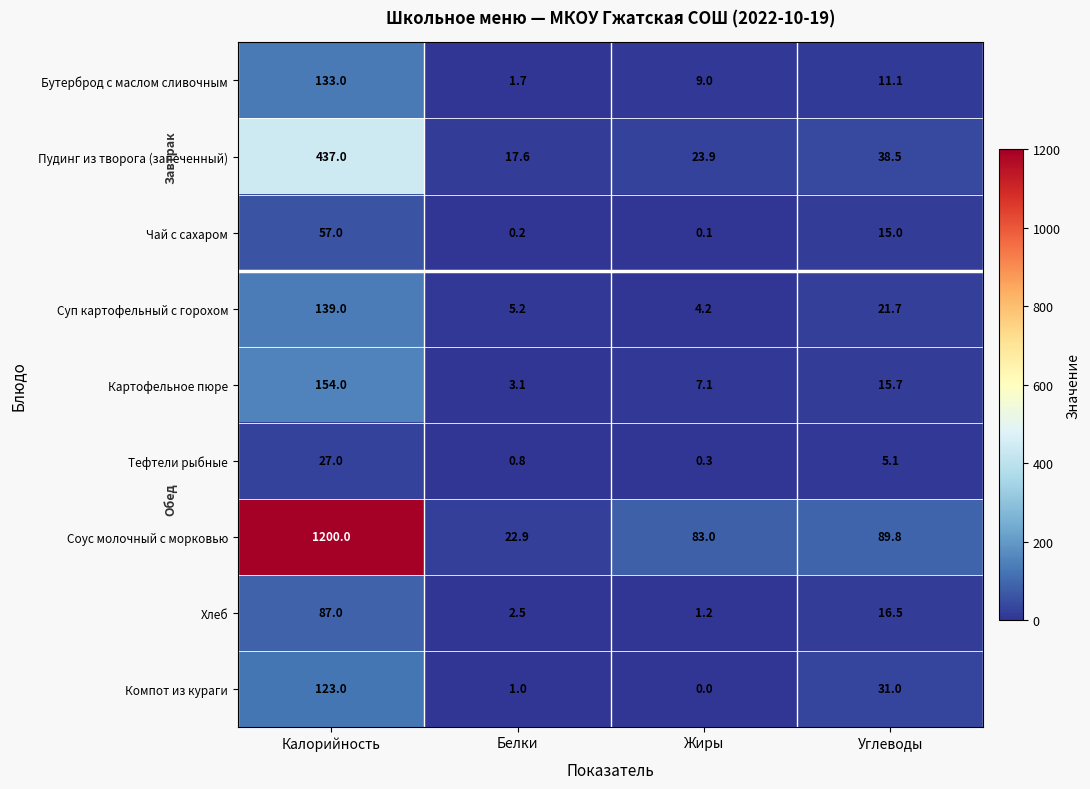

Which series changed the most between Калорийность and Углеводы?

Соус молочный с морковью